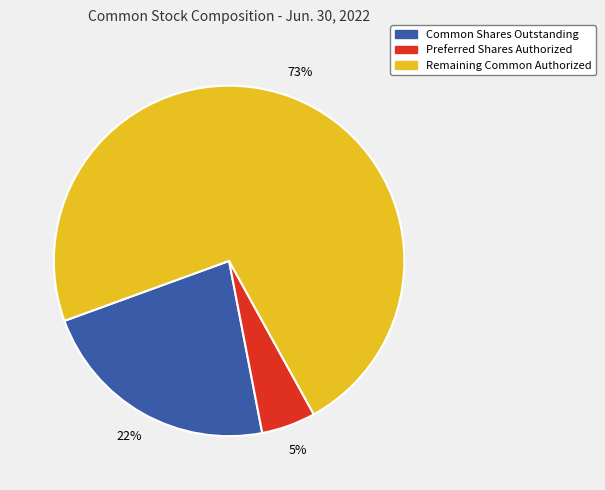

To the nearest percent, what is the average slice percentage?

33%